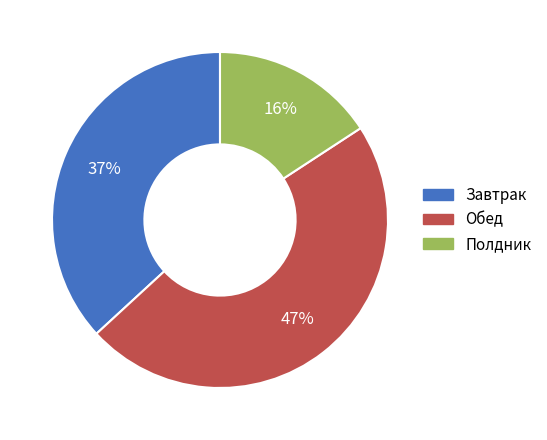

The Полдник slice represents 16% of the pie. True or false?

True